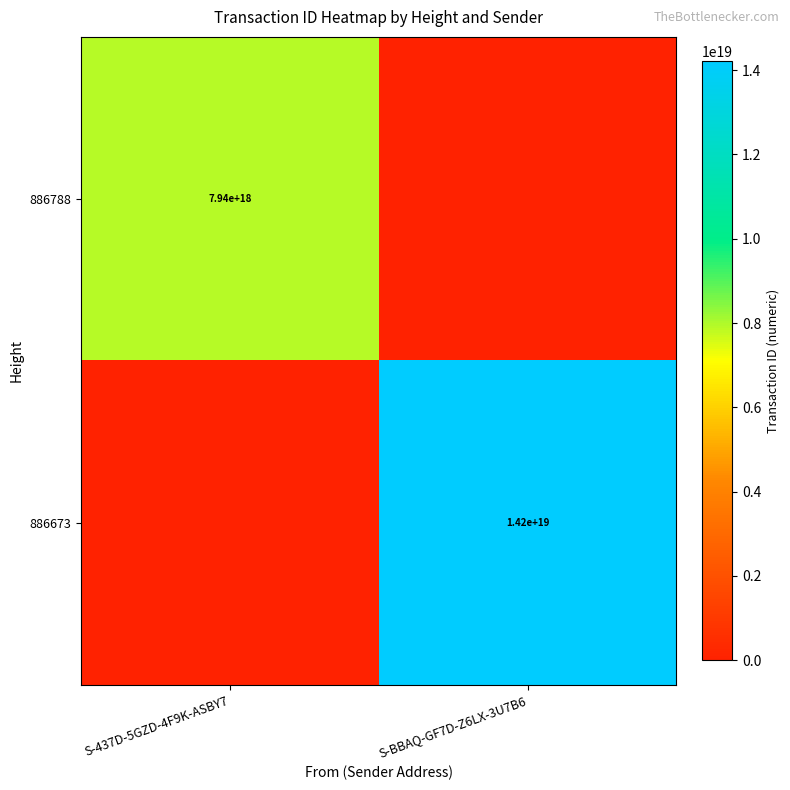

What is the total value across all series at S-BBAQ-GF7D-Z6LX-3U7B6?

14208950422499196928